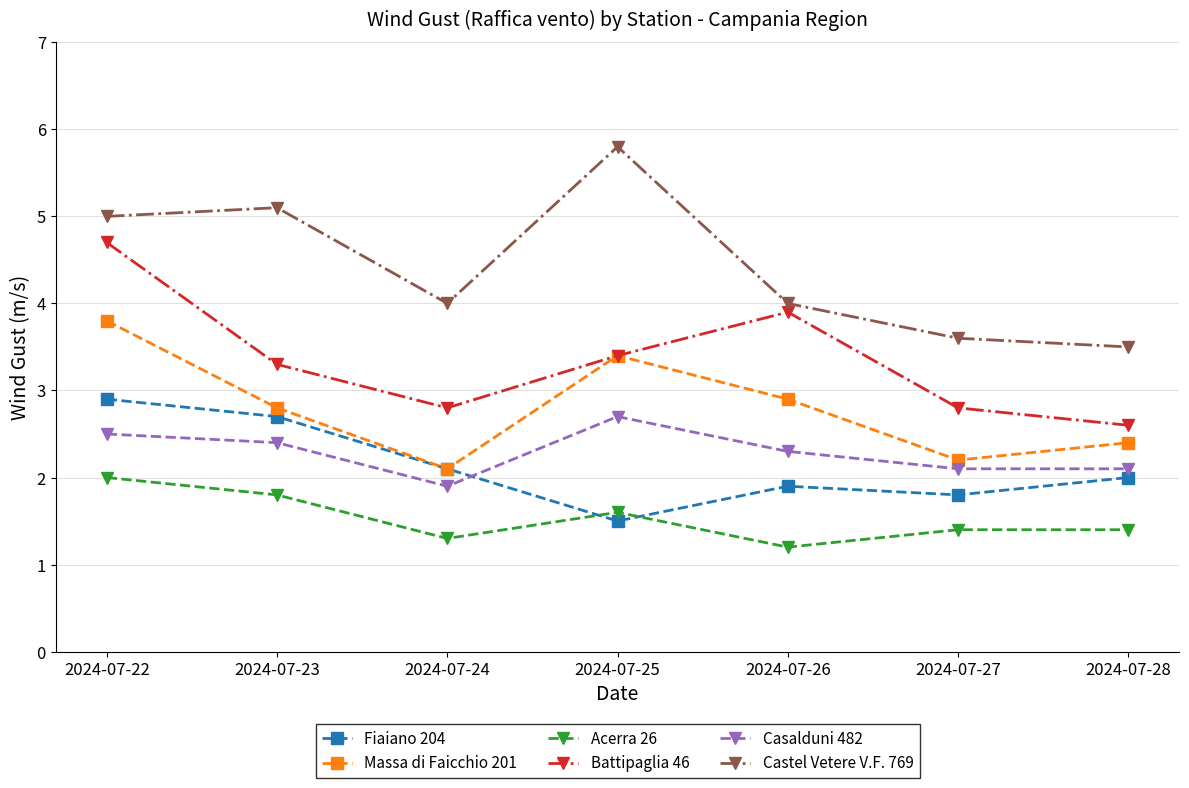

At which label does Casalduni 482 reach its peak?

2024-07-25